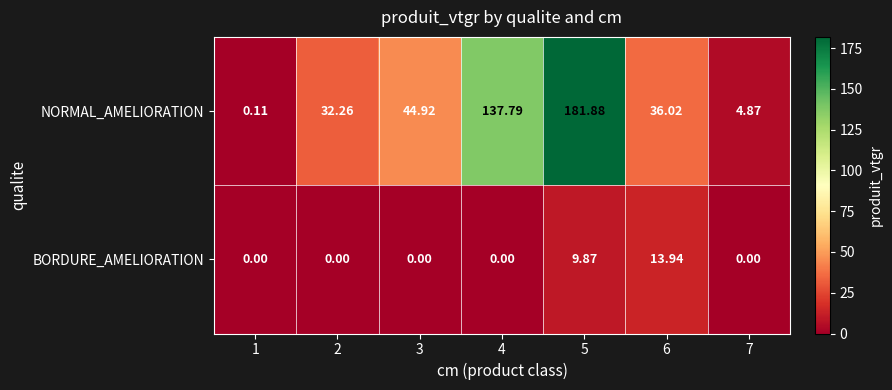

List the series in order of their peak value, highest first.

NORMAL_AMELIORATION, BORDURE_AMELIORATION